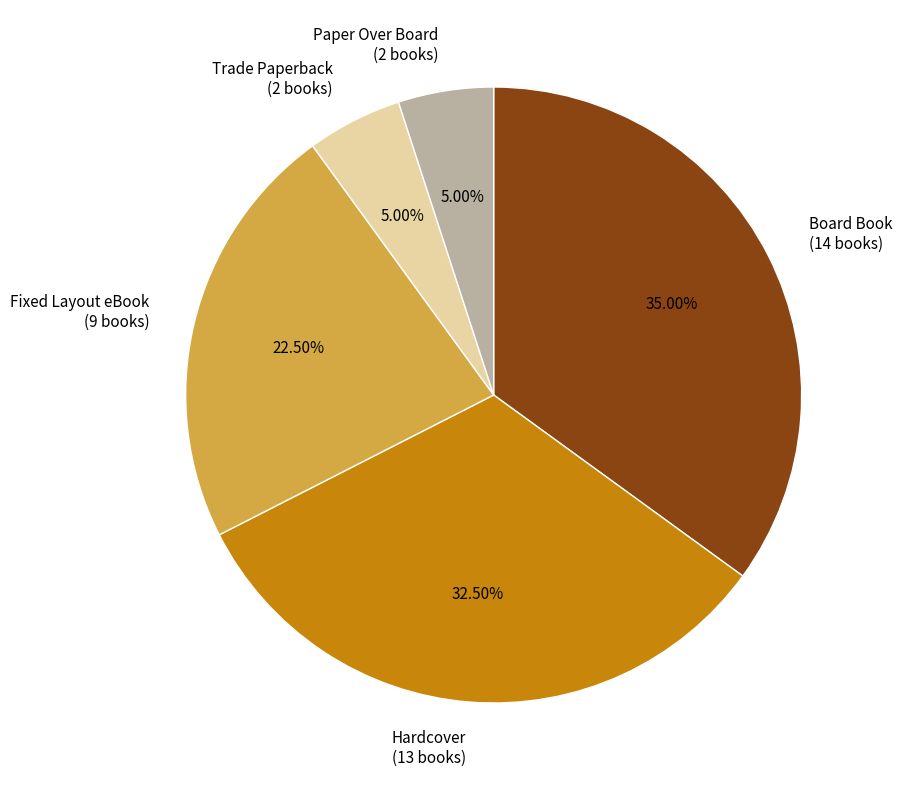

What percentage is the Board Book slice, to the nearest percent?

35%